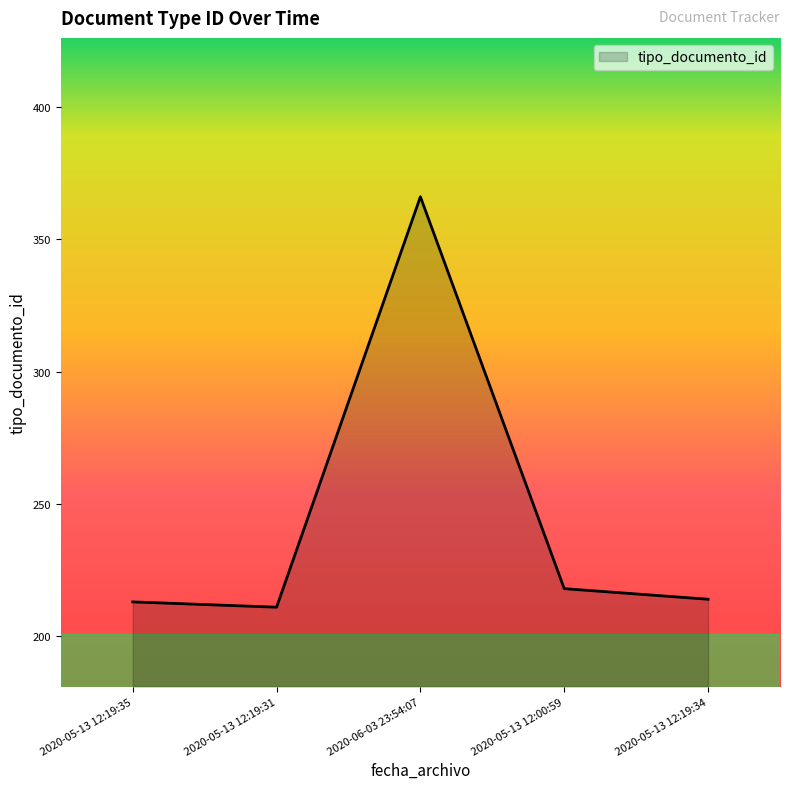

What is the greatest value displayed?

366